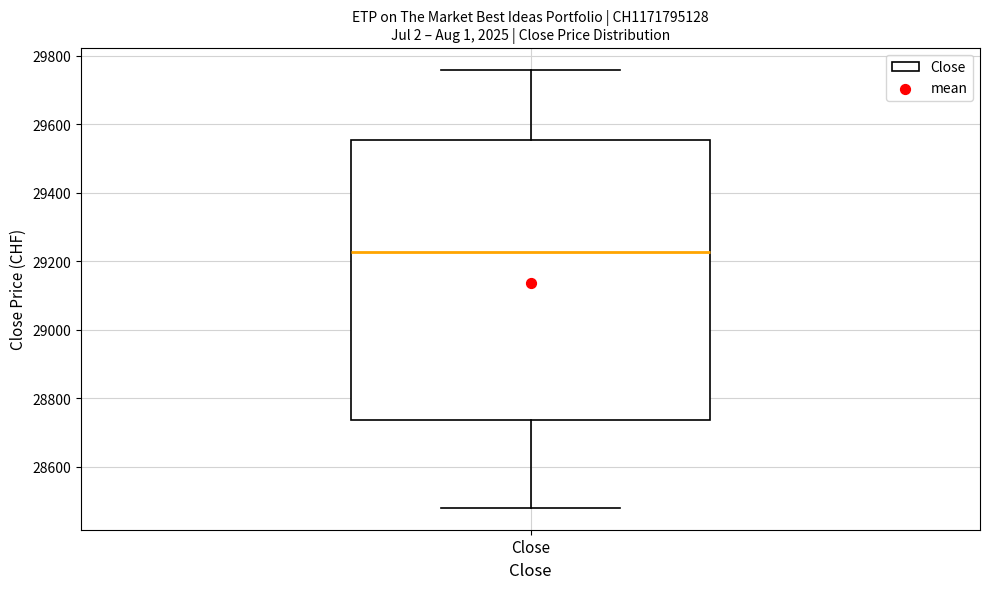

Where does the lower whisker of the box for Close end on the y-axis? The values are not printed on the chart, so give them approximately, as read against the axis.

28480